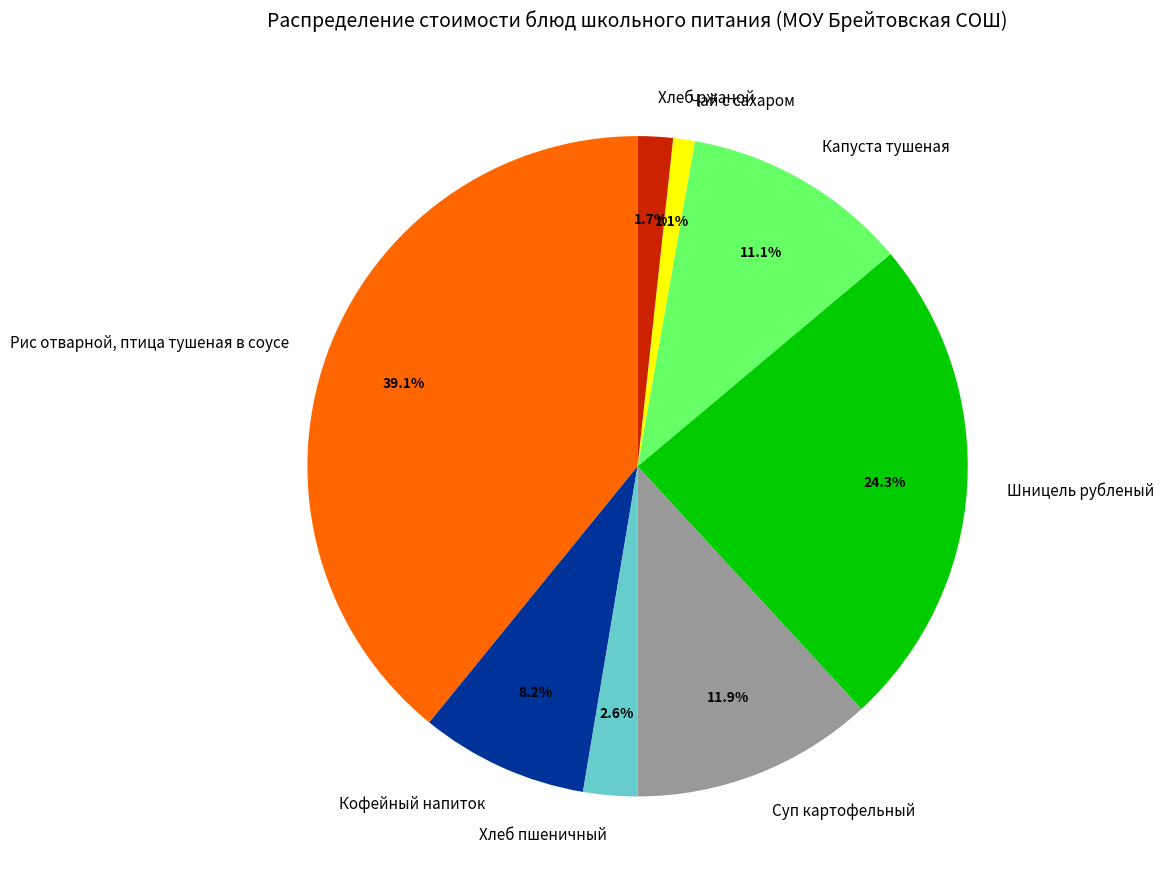

Rank the categories by value from lowest to highest.

Чай с сахаром, Хлеб ржаной, Хлеб пшеничный, Кофейный напиток, Капуста тушеная, Суп картофельный, Шницель рубленый, Рис отварной, птица тушеная в соусе